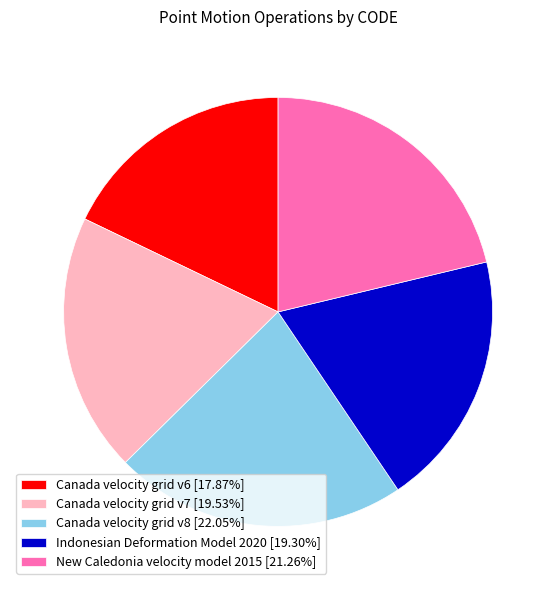

Does Indonesian Deformation Model 2020 account for over 50% of the chart?

No